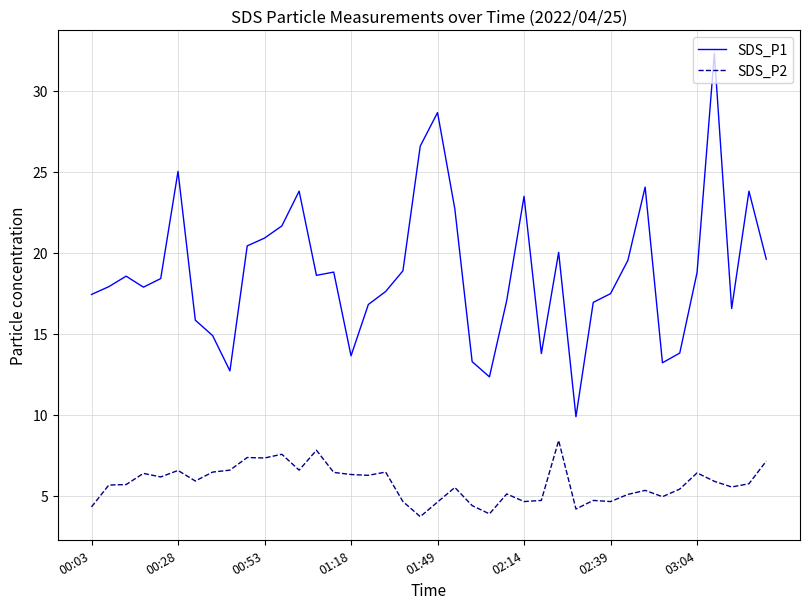

What is the difference between the maximum and minimum values in the SDS_P2 series?

4.7